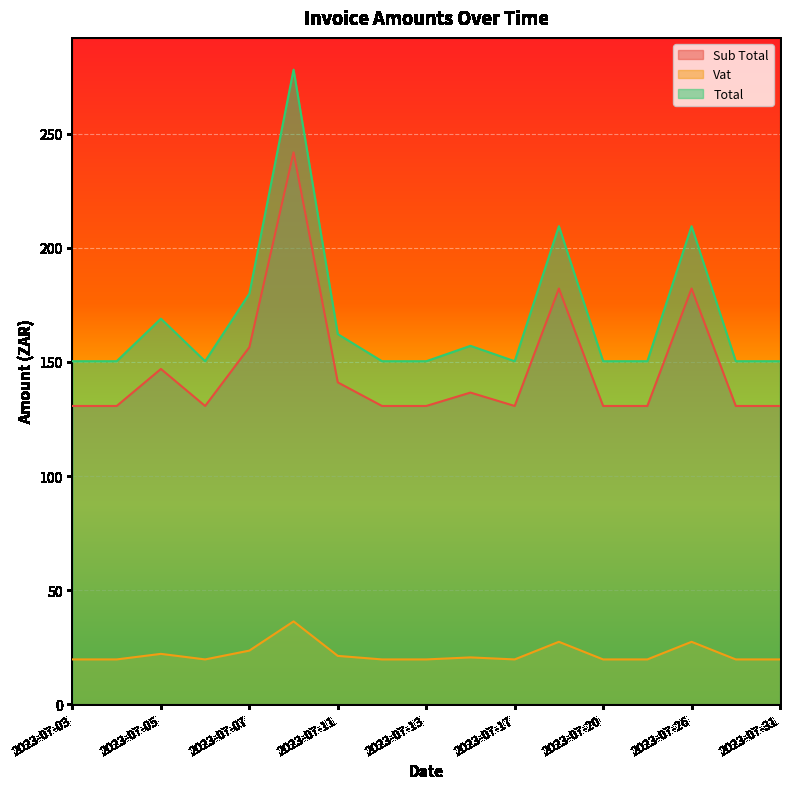

What is the sum of the Vat values at 2023-07-05 and 2023-07-17?

41.7